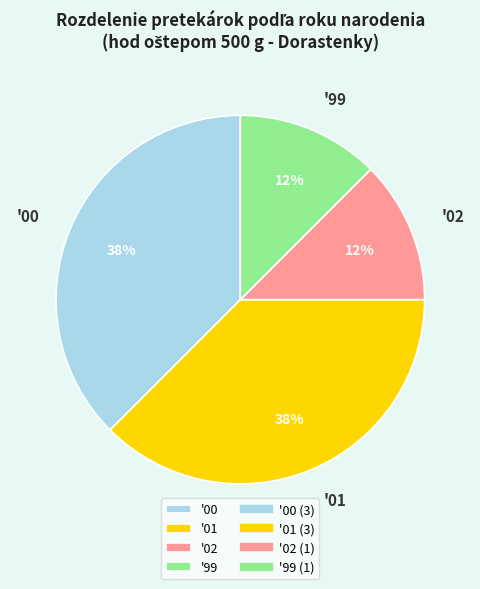

To the nearest percent, what is the average slice percentage?

25%